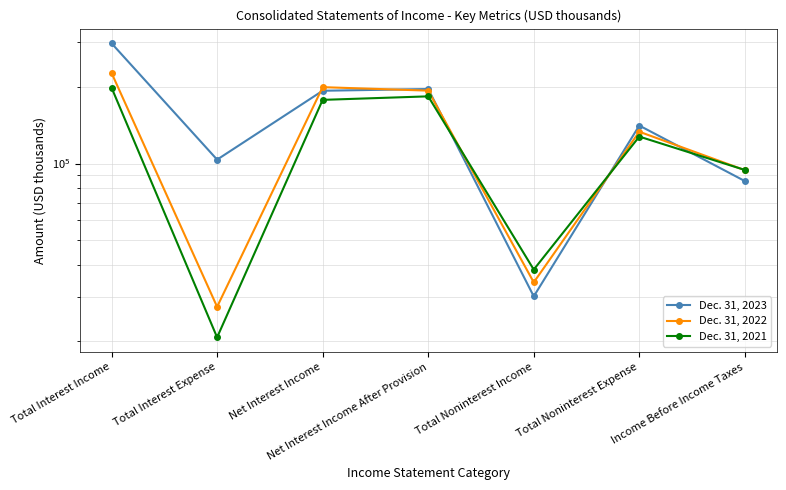

Does the chart display data point markers on the line(s)?

Yes